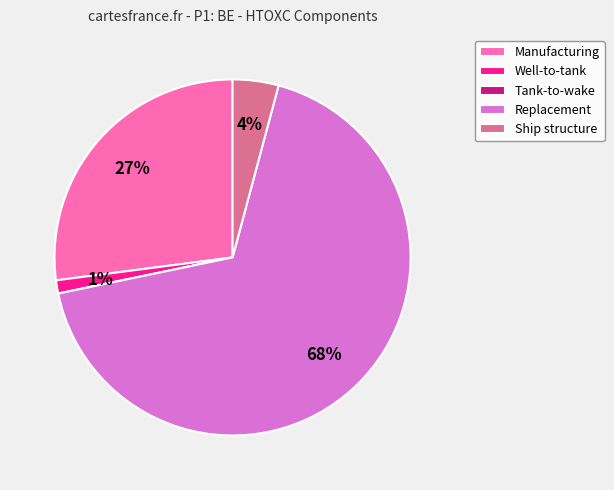

Which category has the biggest portion of the pie?

Replacement